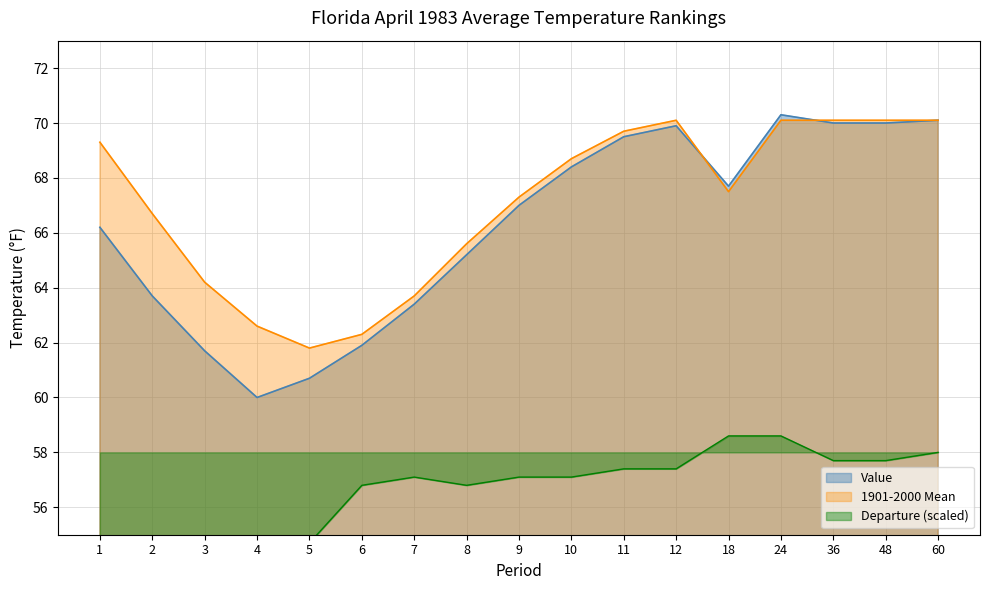

Where is Departure nearest to the value 53?

5